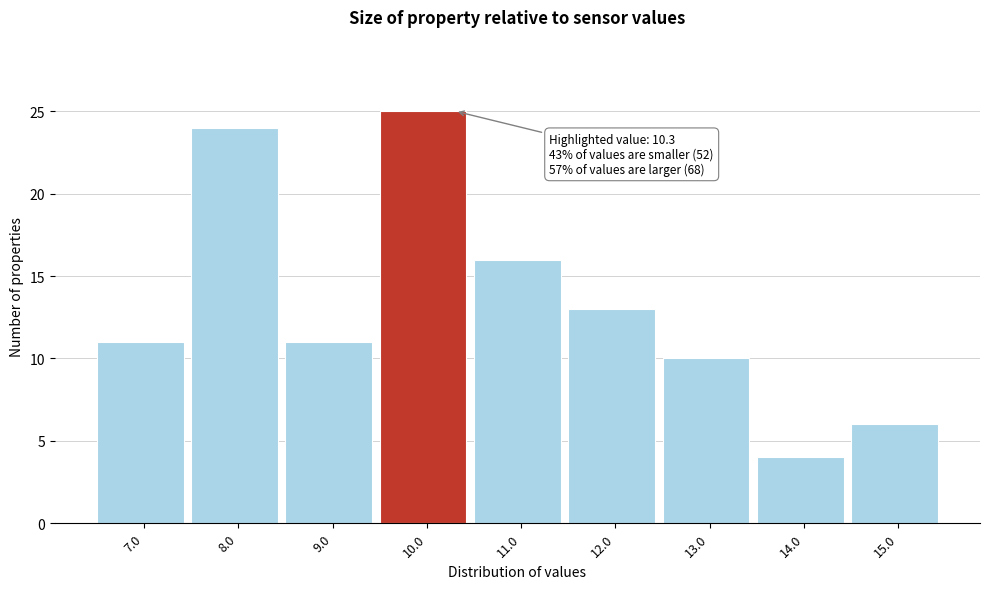

Reading right to left, list all the values displayed in this chart.

6	4	10	13	16	25	11	24	11